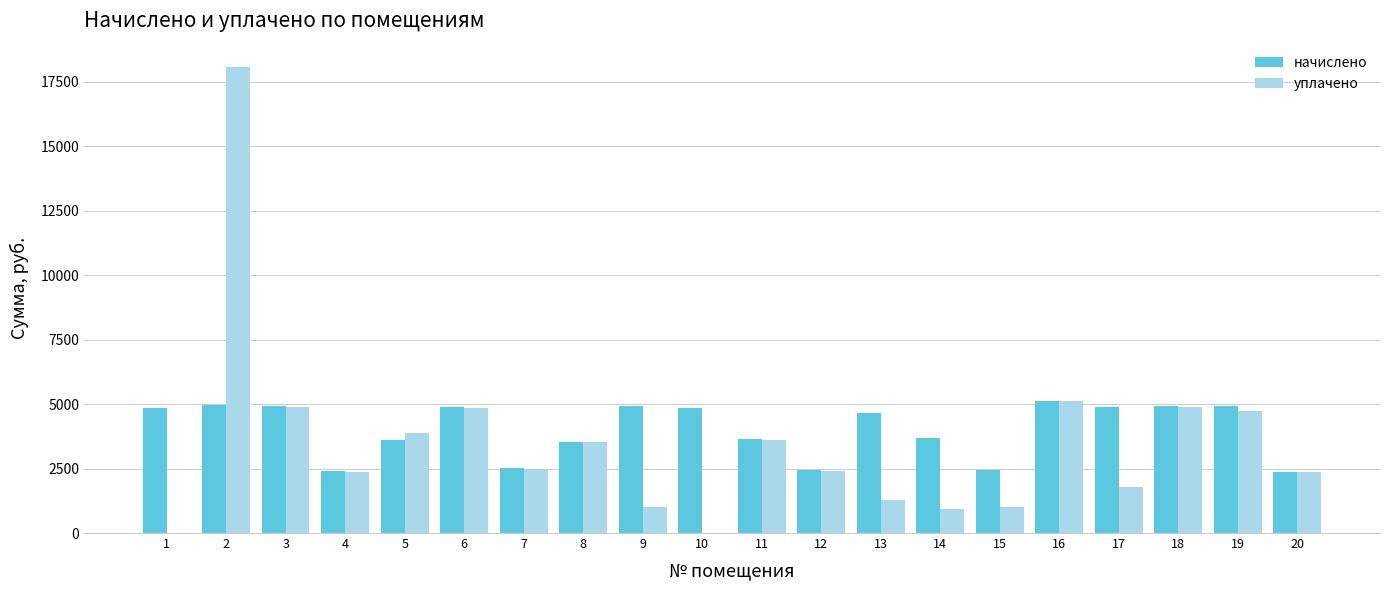

The value of начислено at 14 is 6396.6. True or false?

False